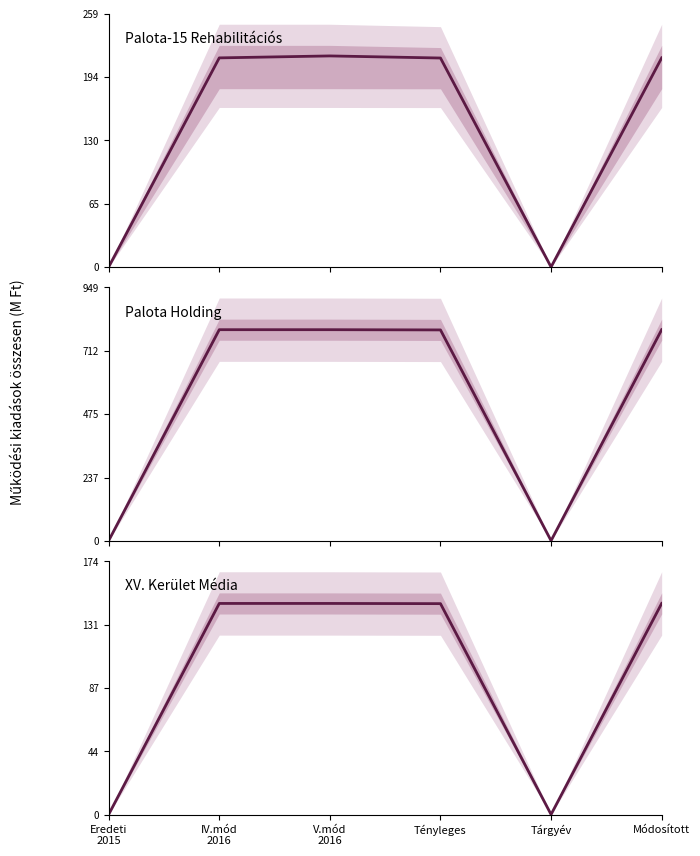

How many data points does each series have?

6